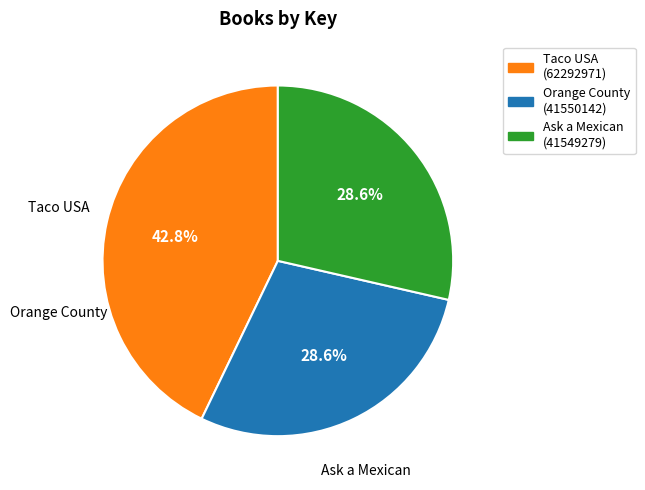

What is the largest slice in the pie chart?

Taco USA